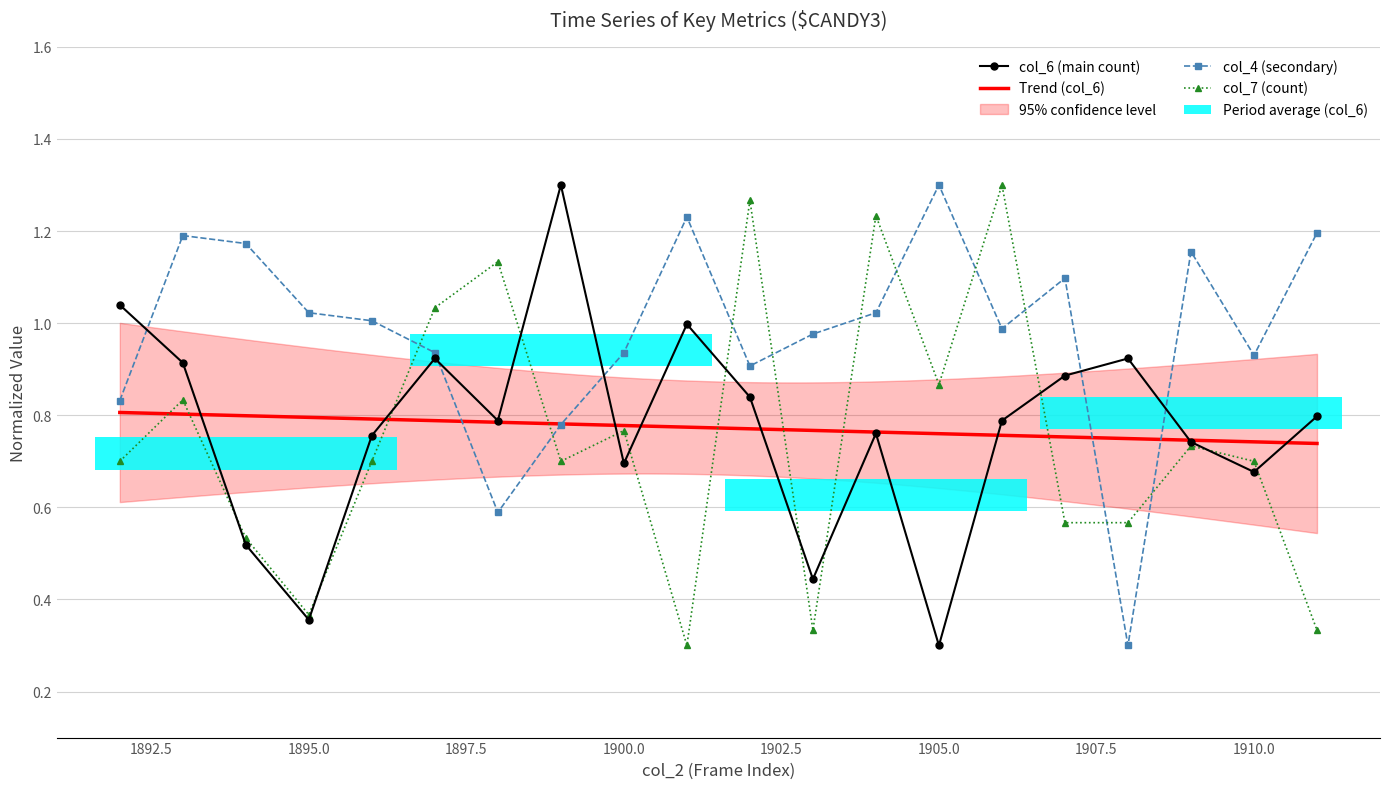

What is the maximum value shown in the chart?

1.3